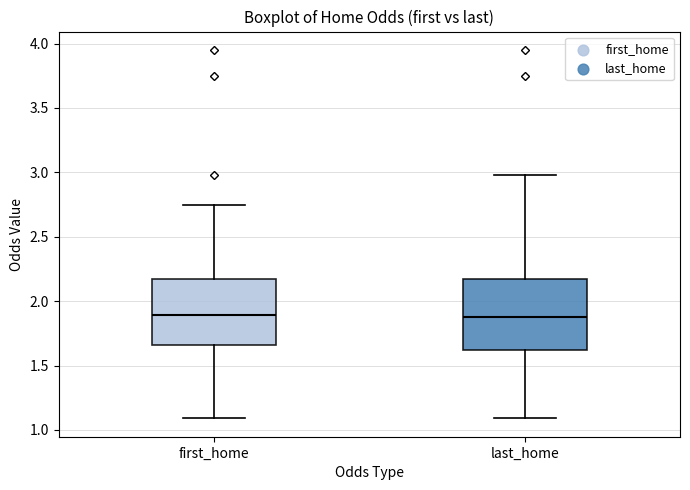

Reading left to right, read every box against the y-axis: the position of its median line, the range the box covers, and the ends of its whiskers. The values are not printed on the chart, so give them approximately, as read against the axis.

first_home: median 1.90, box 1.65 to 2.15, whiskers 1.10 to 2.75
last_home: median 1.90, box 1.60 to 2.15, whiskers 1.10 to 3.00